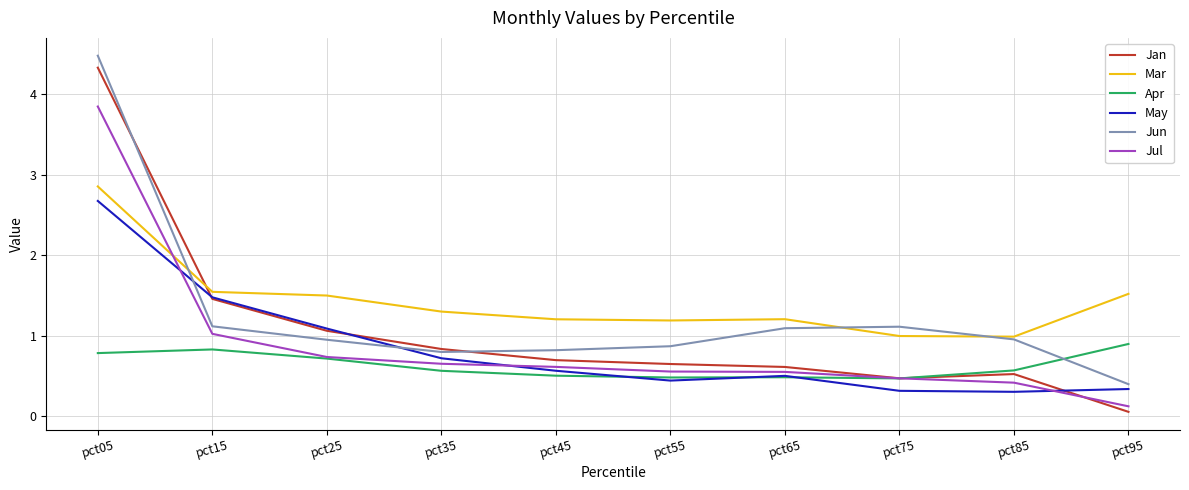

The value of Apr at pct05 is 1.3. True or false?

False